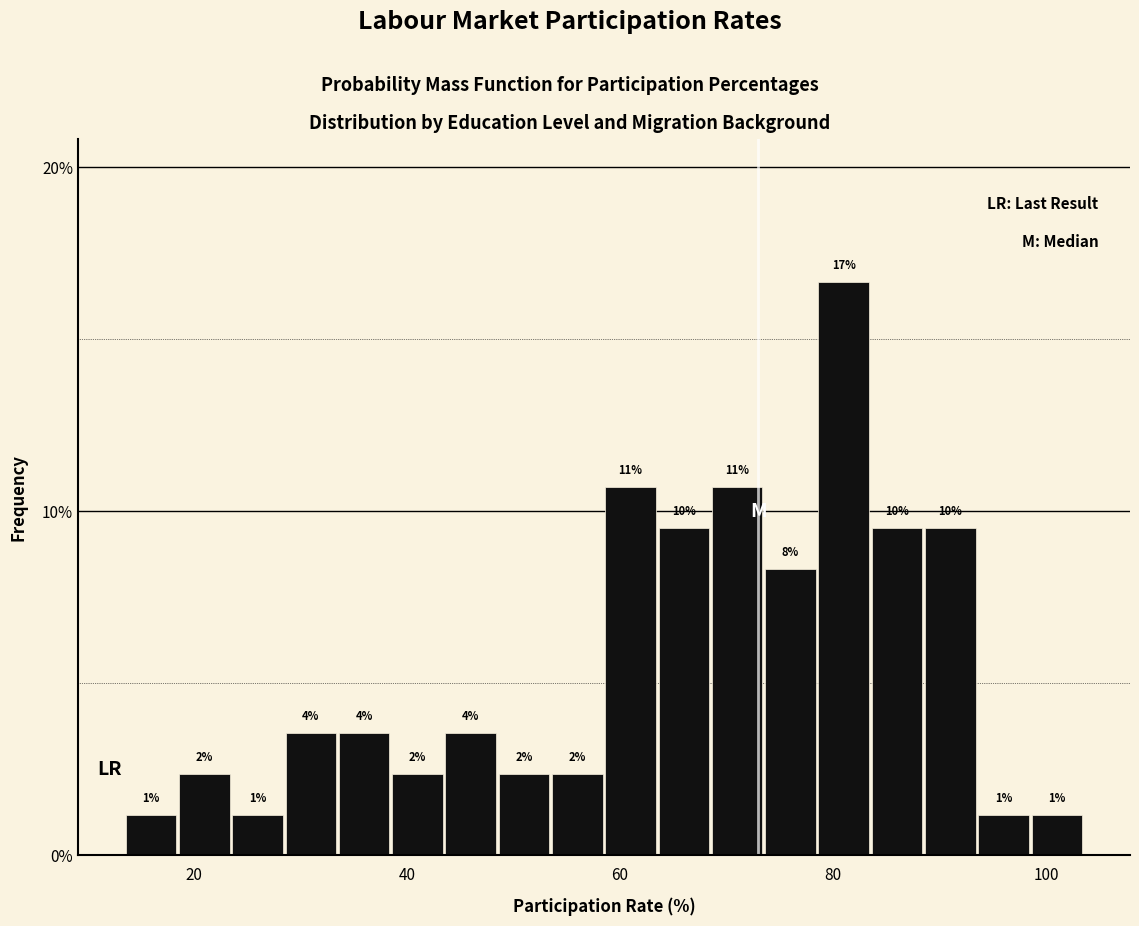

Read against the x-axis, roughly where is the centre of the tallest bar?

82